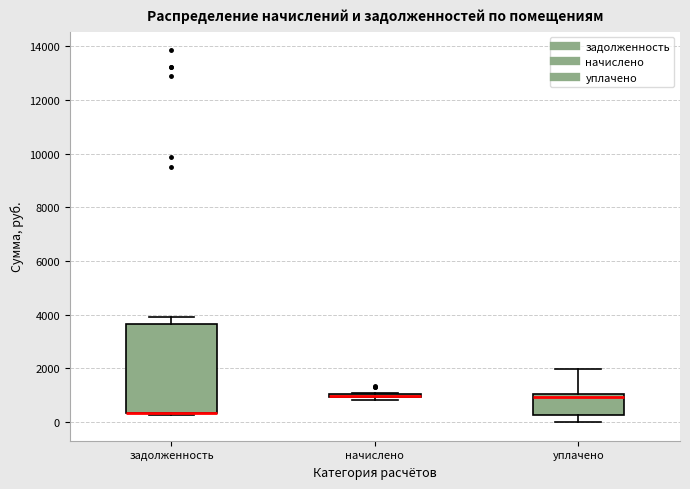

Comparing the boxes themselves (not the whiskers), which one is the tallest?

задолженность